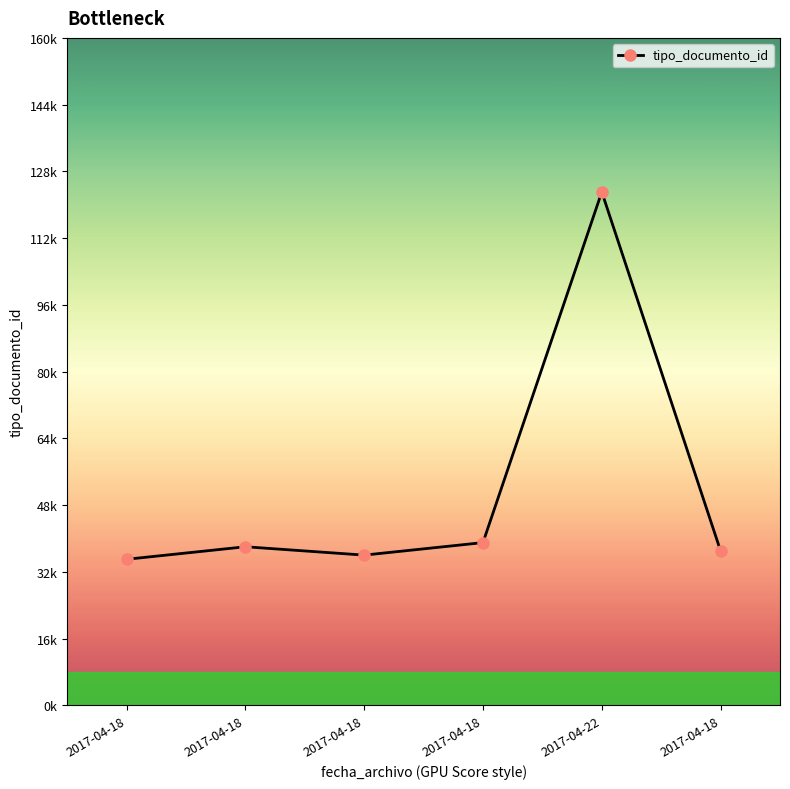

What is the difference between the second highest and second lowest values?

3